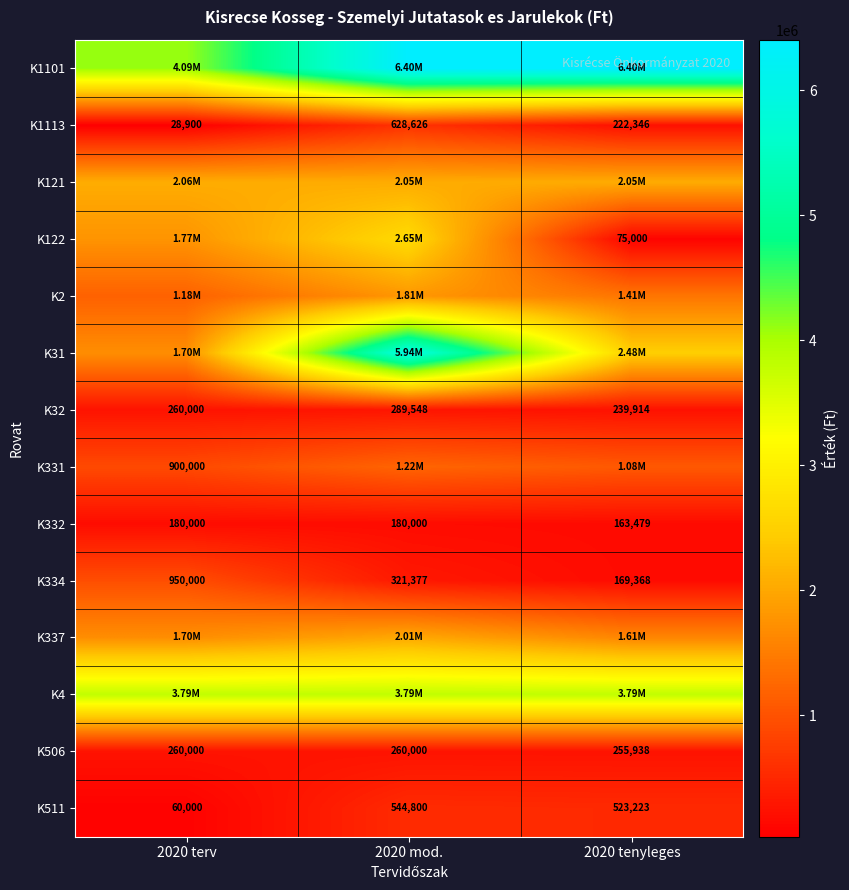

What is the average value of the K334 series?

480248